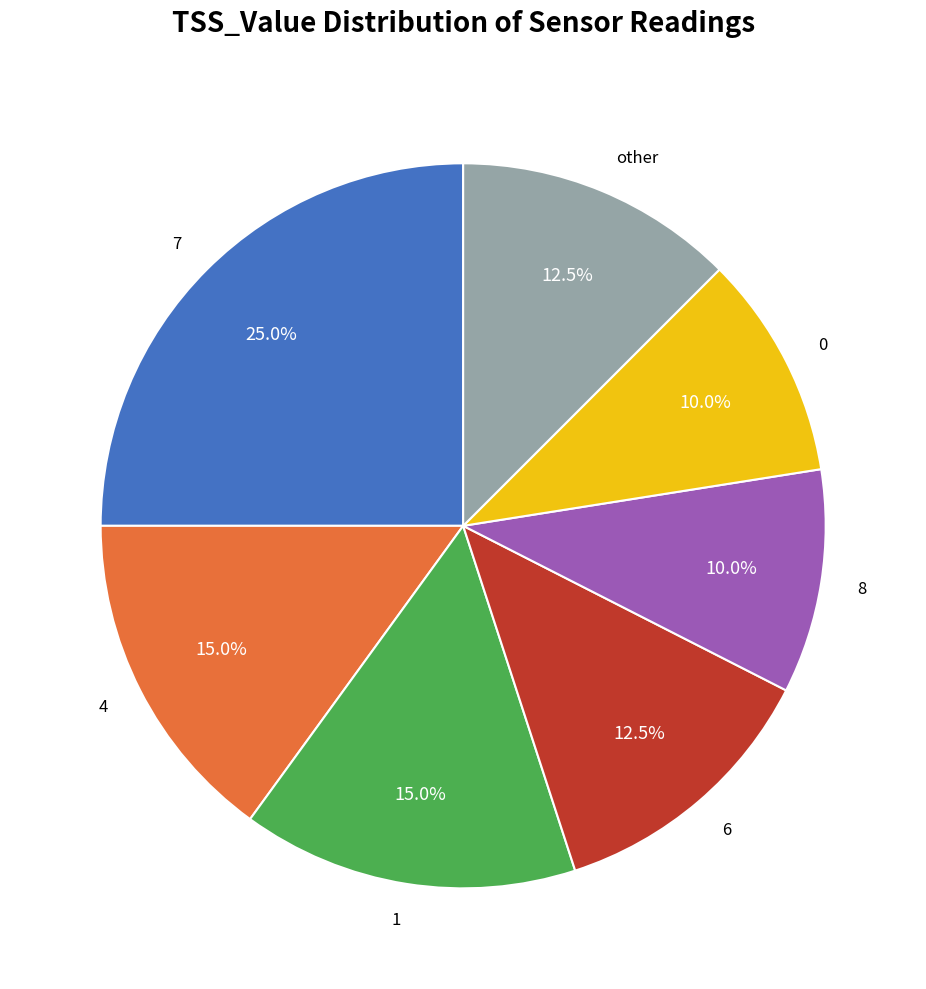

Does any single category account for the majority?

No